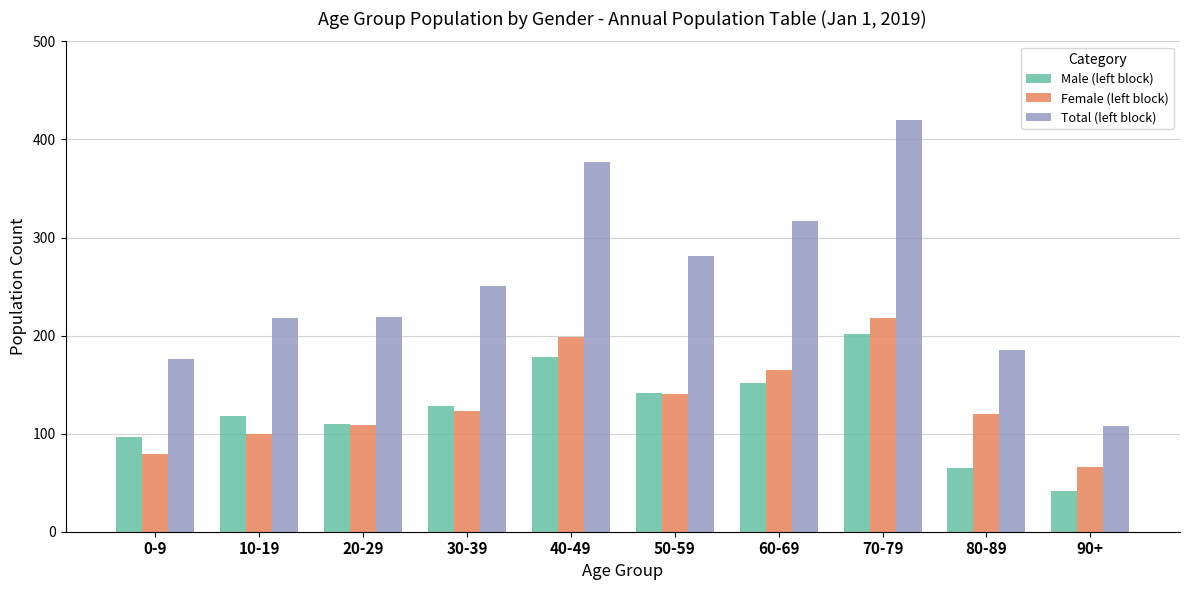

At which category is the sum across all series the highest?

70-79